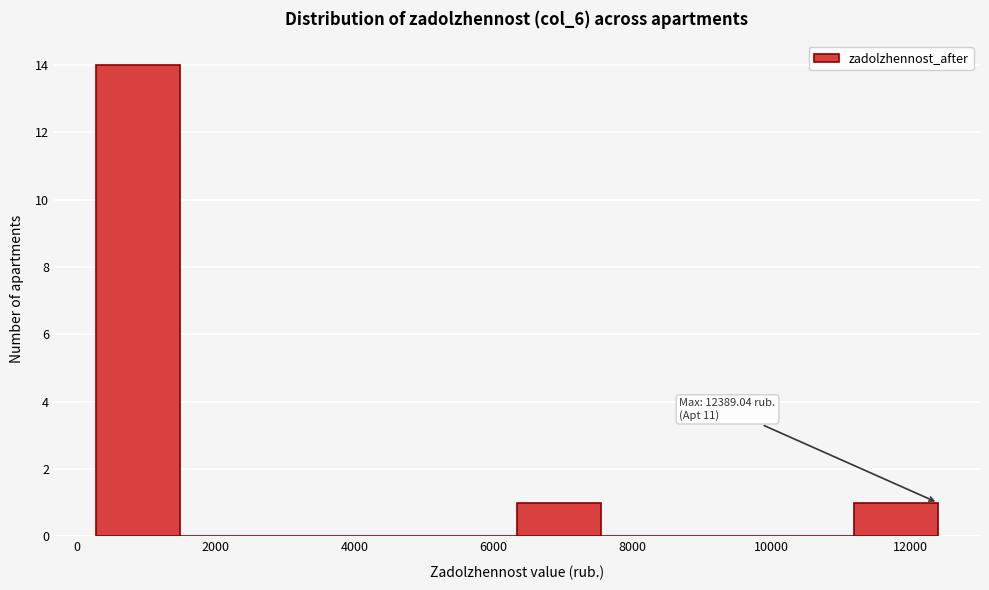

Over which range of the x-axis is the bar tallest?

200 to 1400